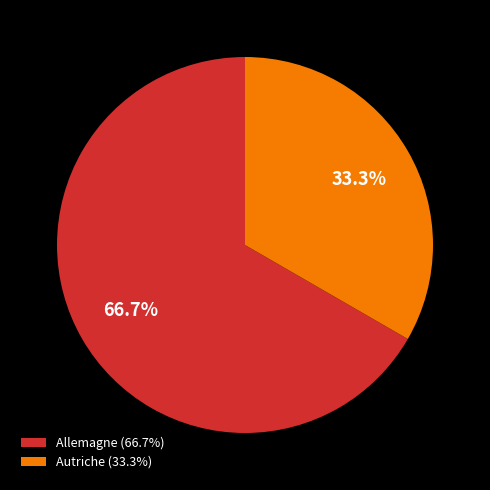

Is there a majority slice in this chart?

Yes